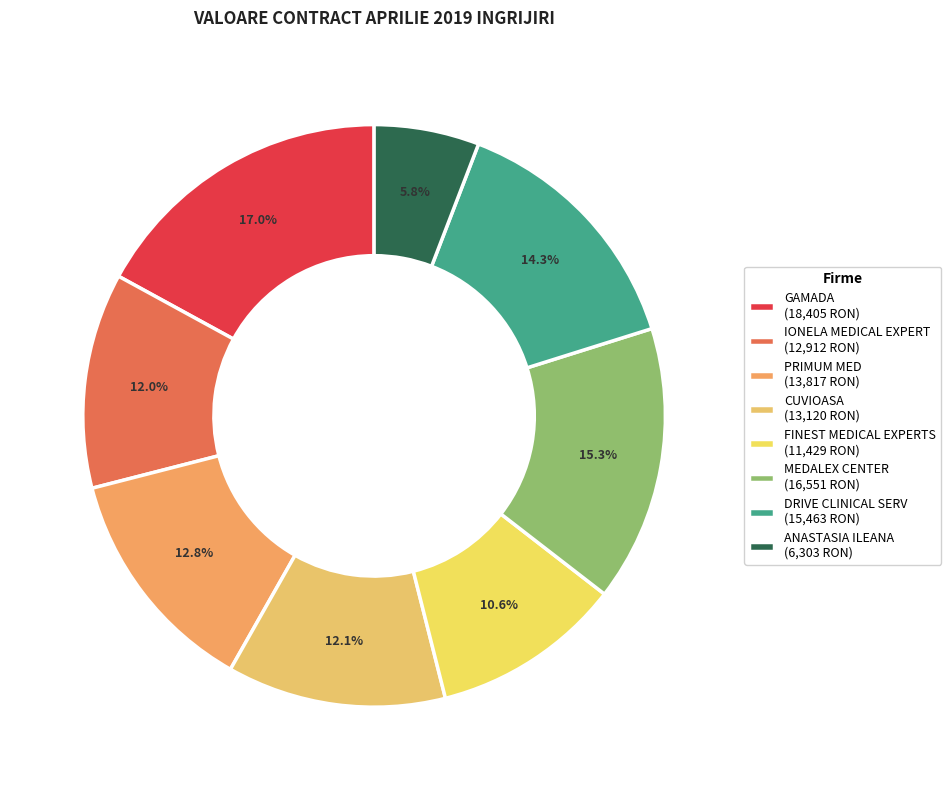

What is the ratio of the value at PRIMUM MED to the value at GAMADA?

0.8